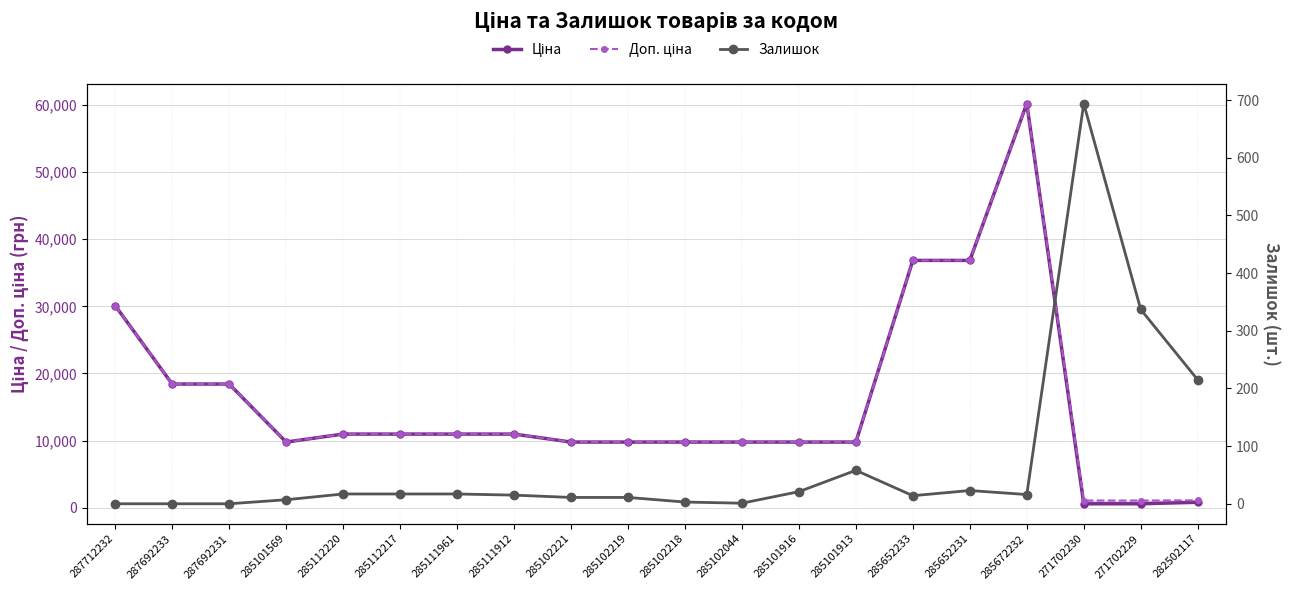

In Ціна, how many points are higher than both neighbors (excluding endpoints)?

1